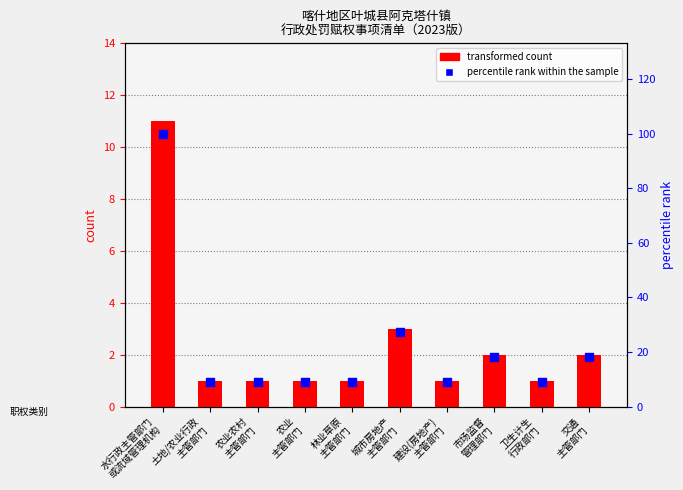

At how many categories does at least one series exceed 48?

1